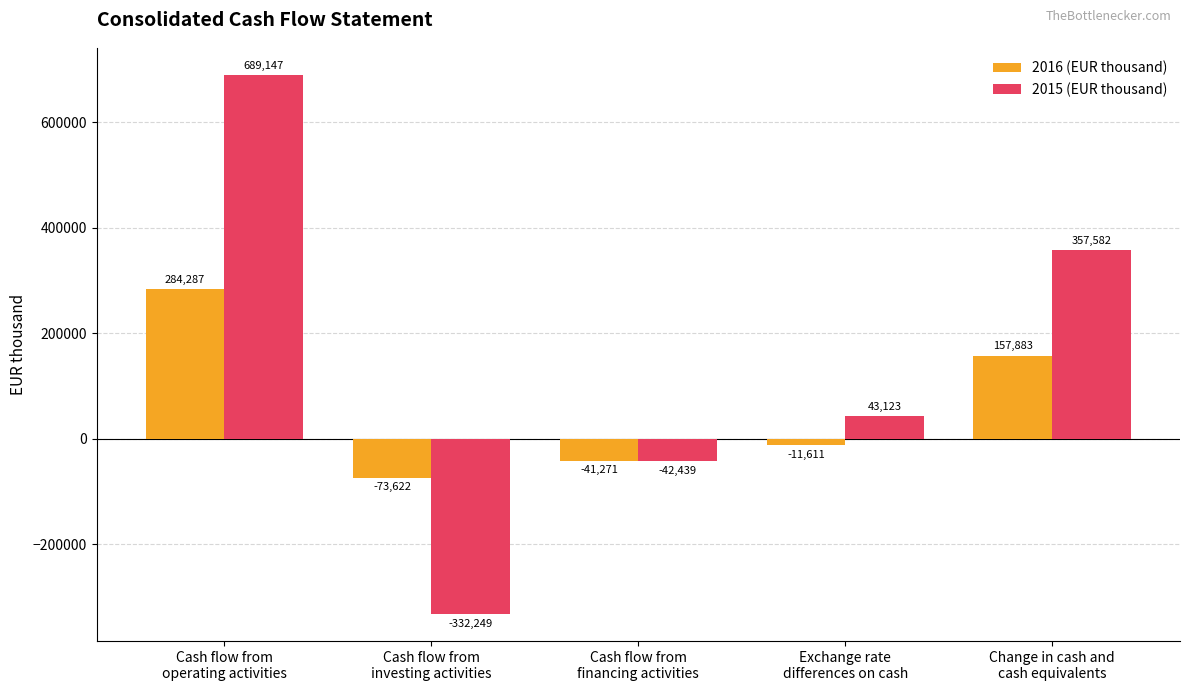

At which category does the chart reach its peak across all series?

Cash flow from
operating activities